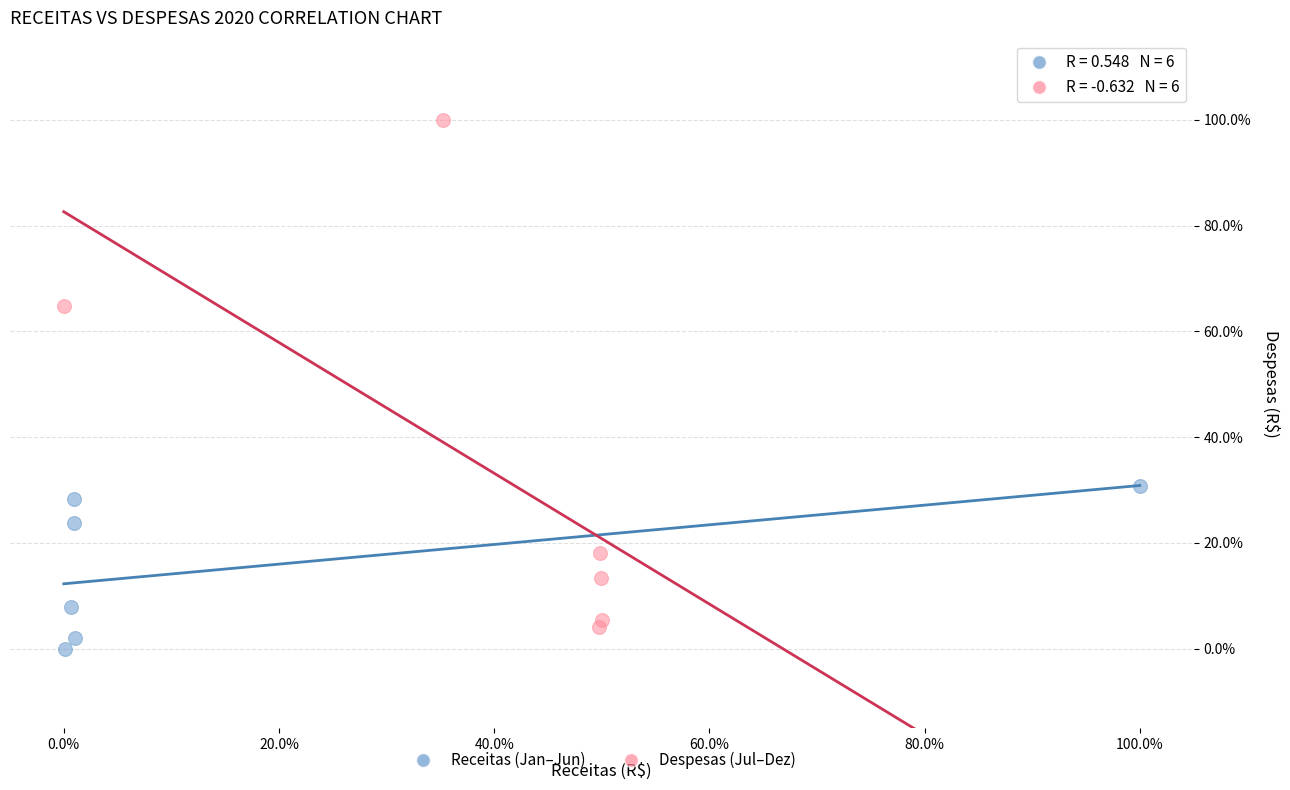

What are all the series names shown in the legend?

Receitas (Jan–Jun), Despesas (Jul–Dez)